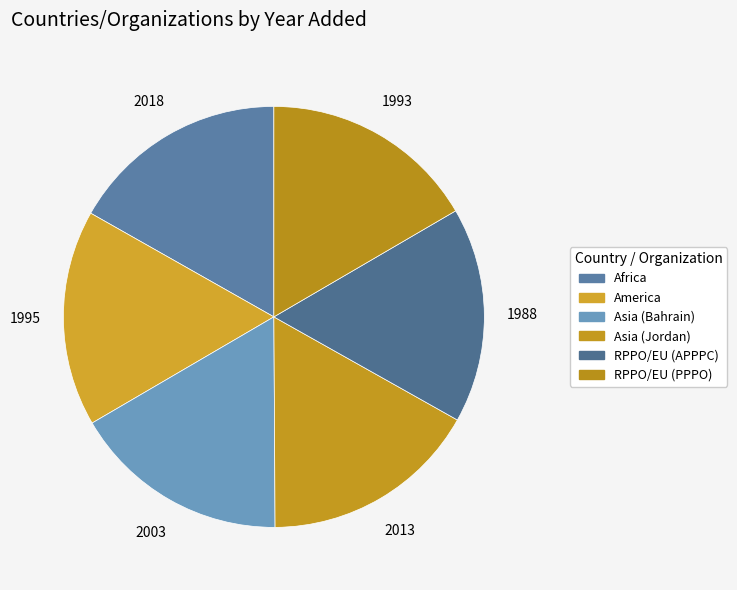

What is the smallest slice in the pie chart?

RPPO/EU (APPPC)